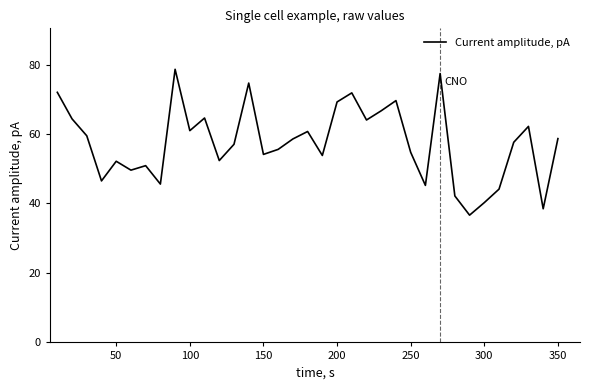

What is the greatest value displayed?

78.6